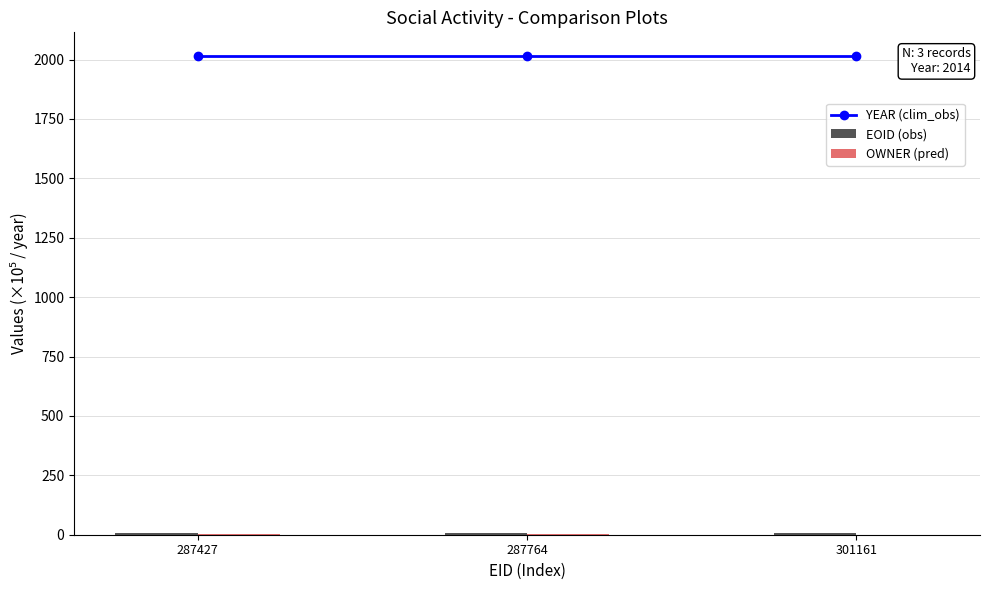

How many series are shown in this chart?

3